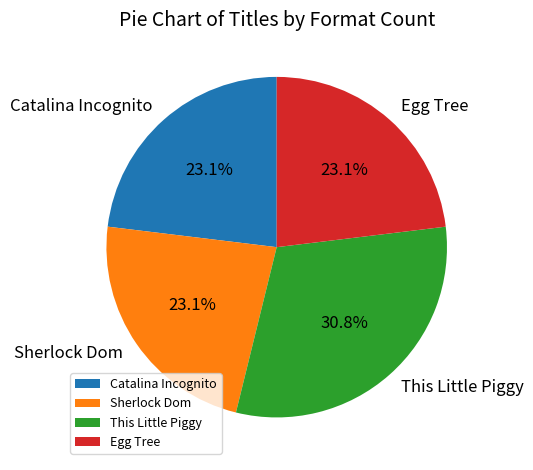

What percentage is NOT represented by Sherlock Dom?

76.9%